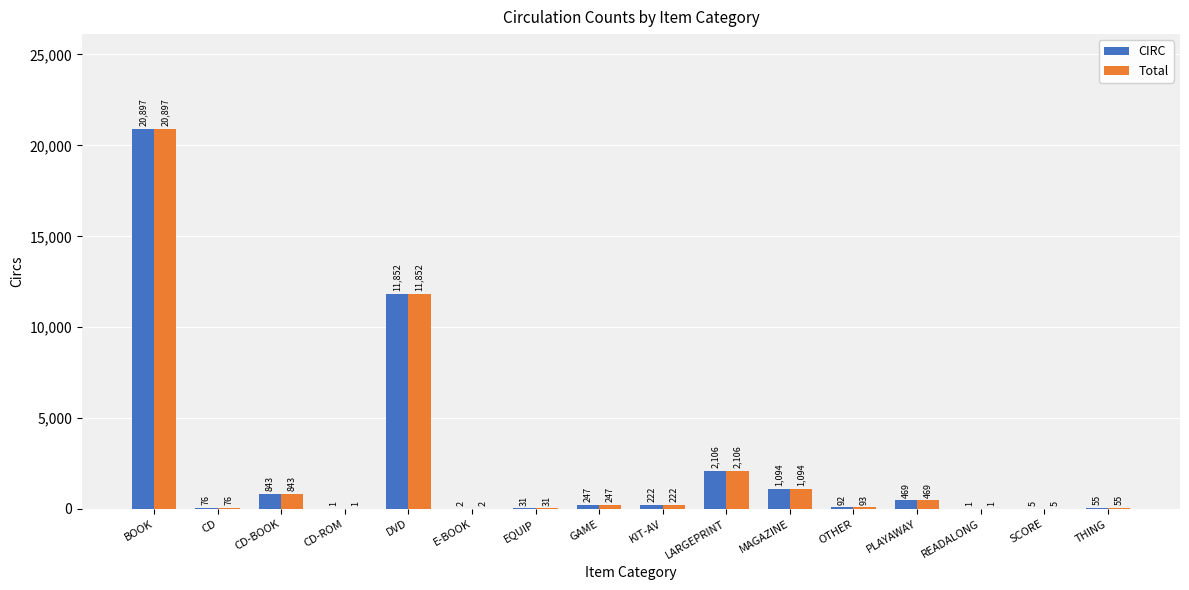

How many distinct data groups are displayed?

2